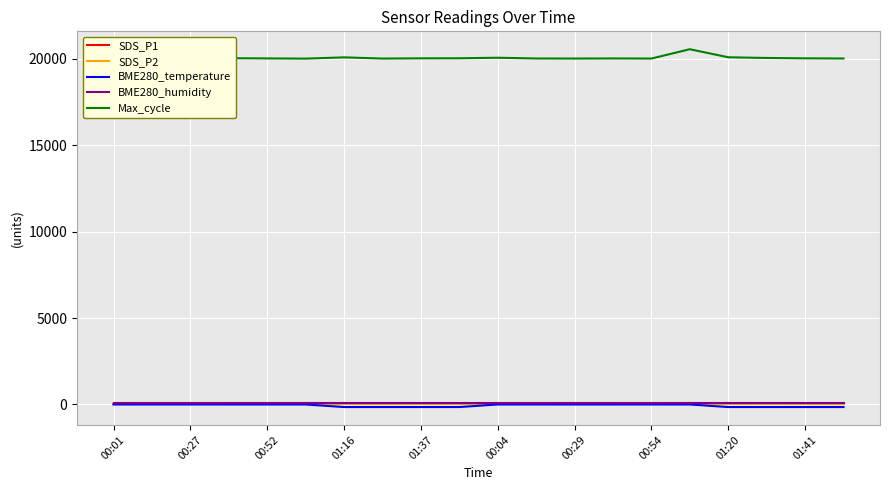

True or false: BME280_humidity and Max_cycle cross at least once.

False